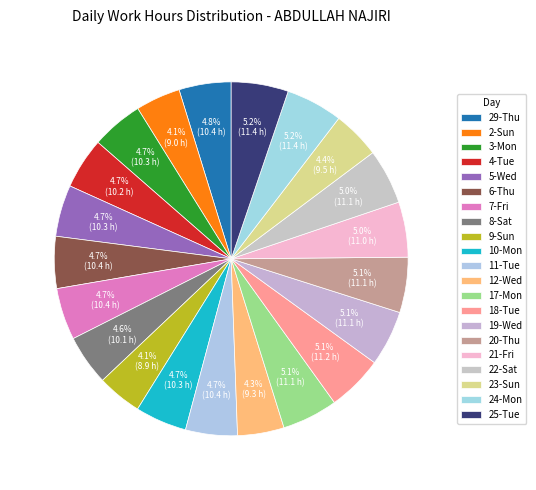

How many segments does this pie chart have?

21